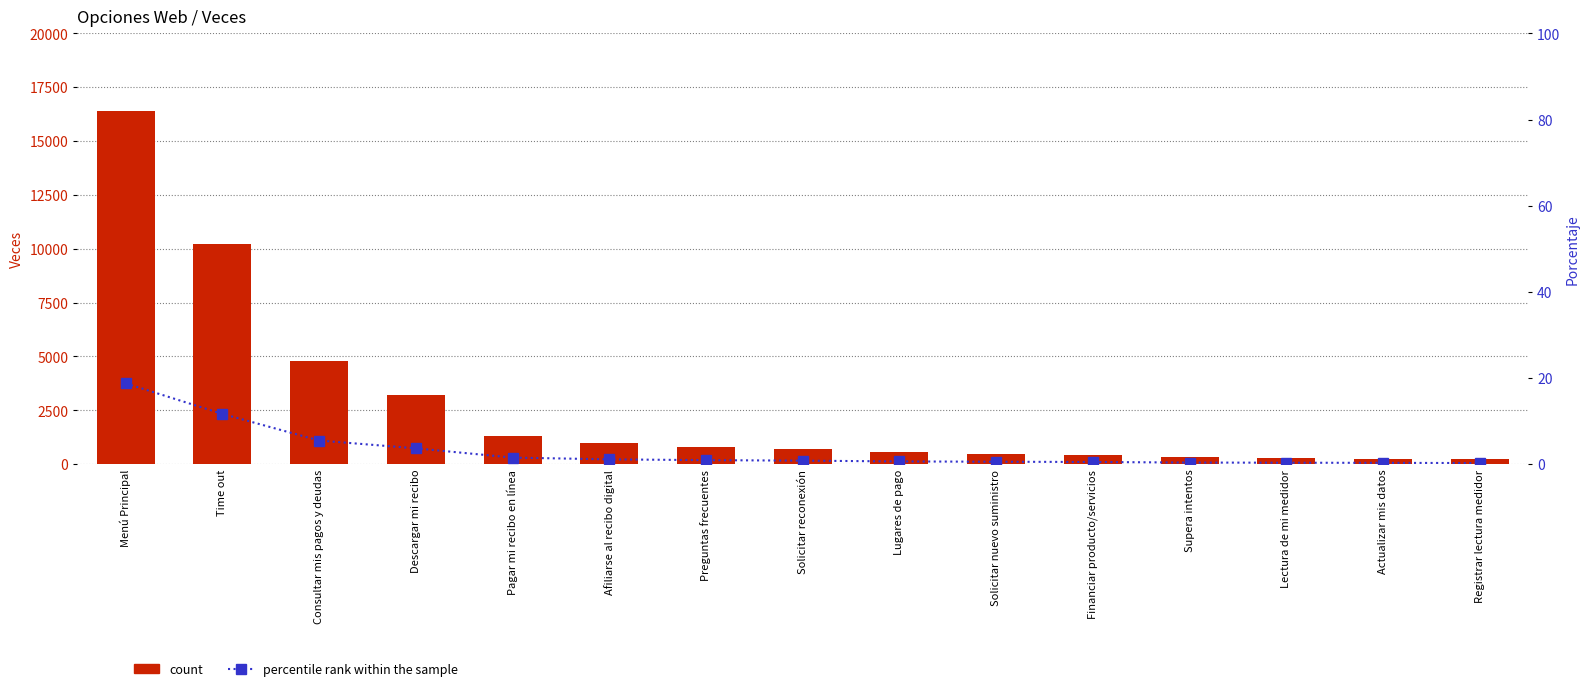

What is the sum of all percentile rank within the sample values?

46.9